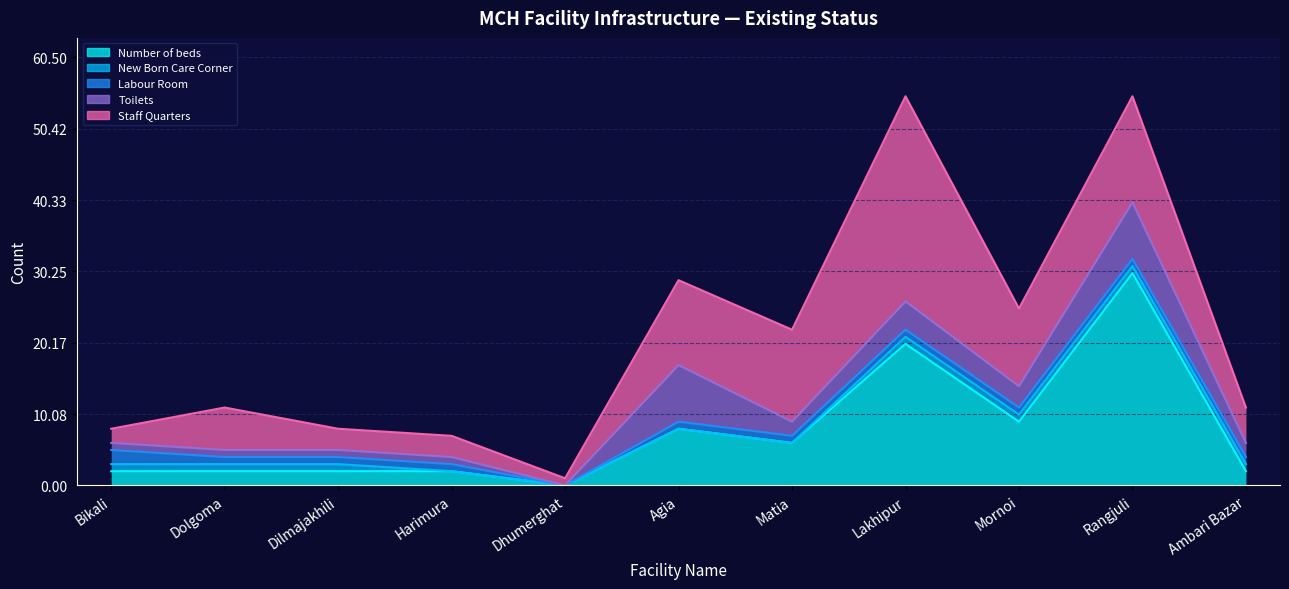

What is the value of the Toilets point at the 7th from the left?

2